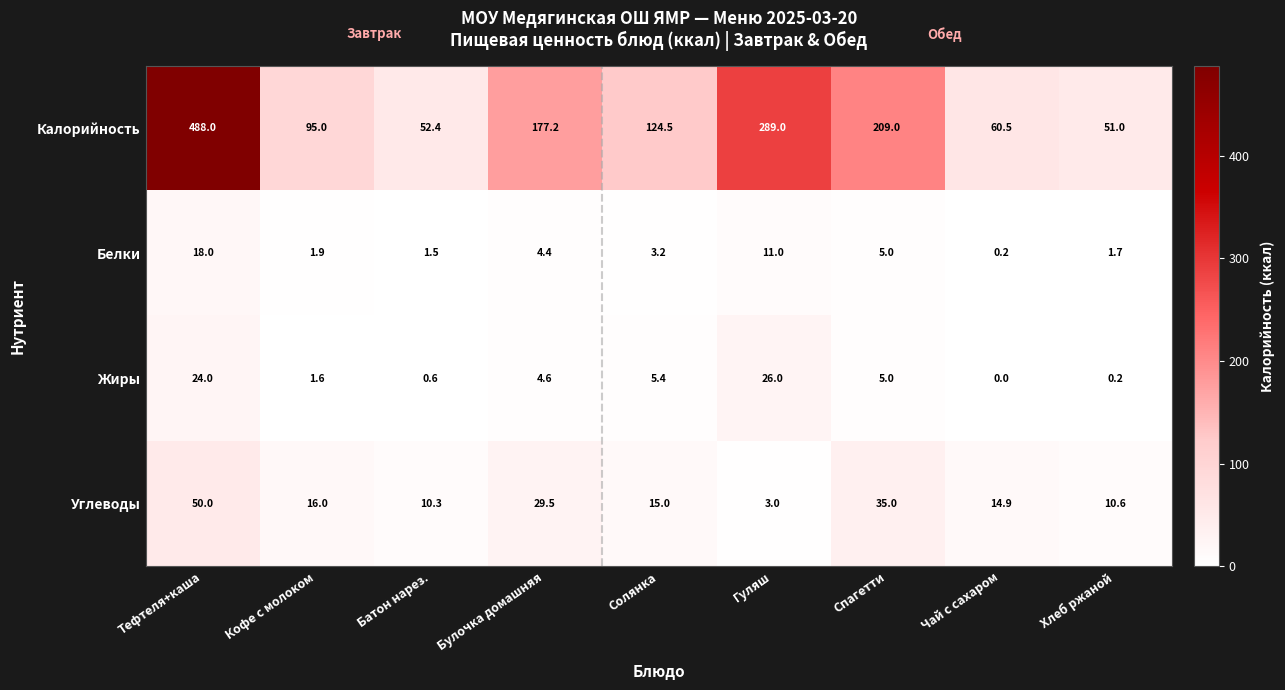

What is the sum of all Калорийность values?

1546.6